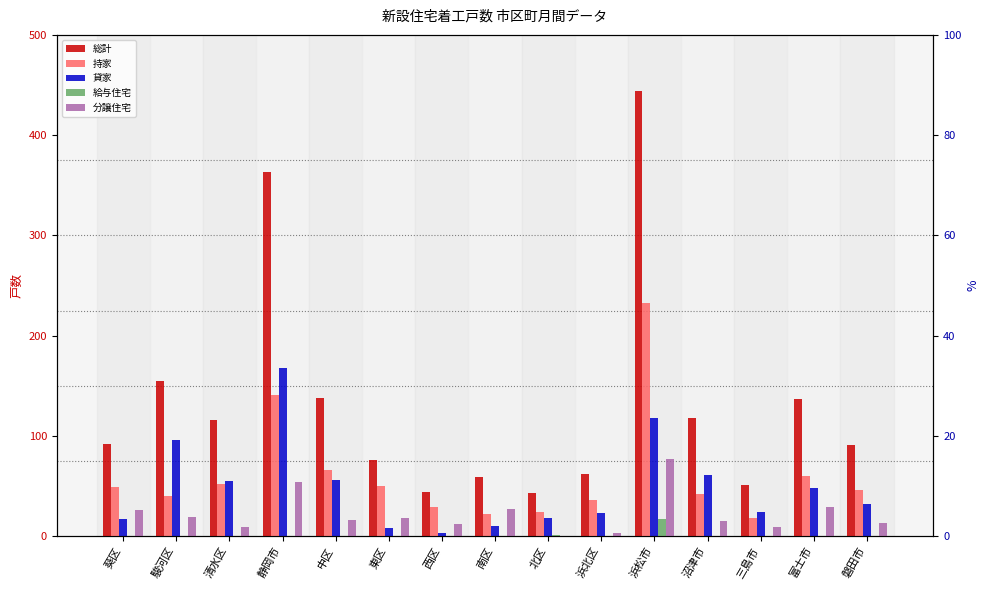

Which series has the widest spread of values?

総計